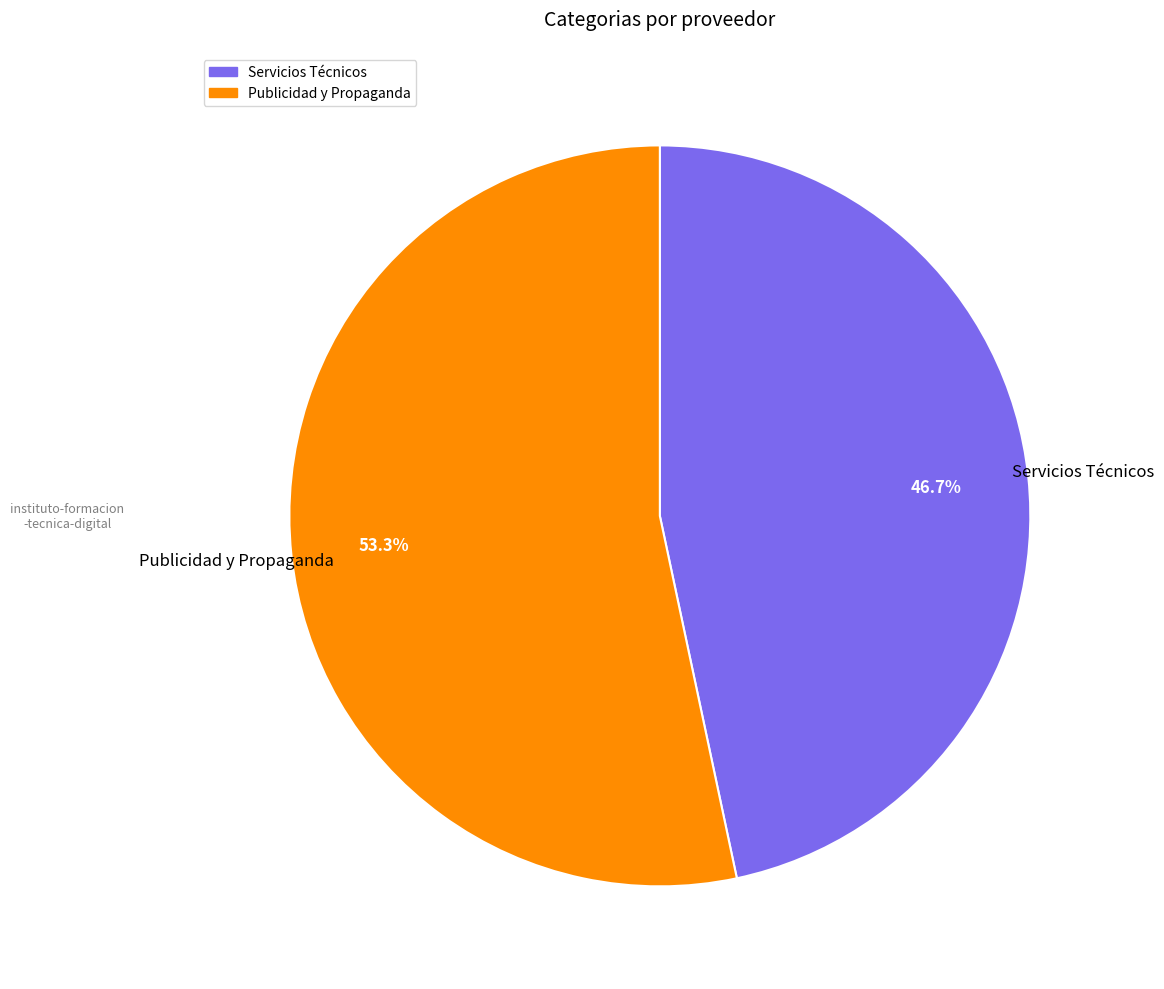

Does Servicios Técnicos represent more than half of the total?

No